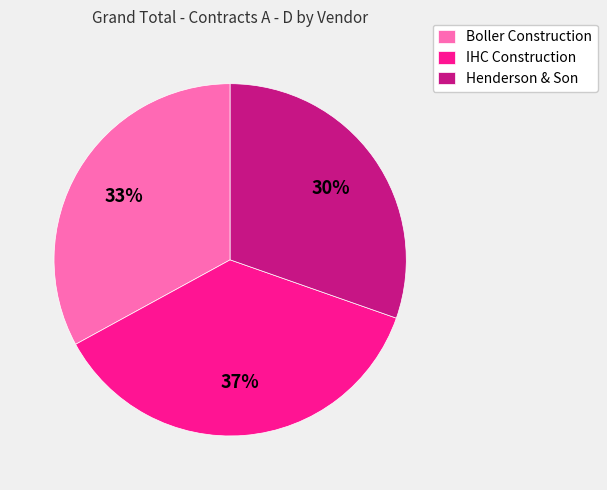

True or false: Boller Construction accounts for 33% of the total.

True